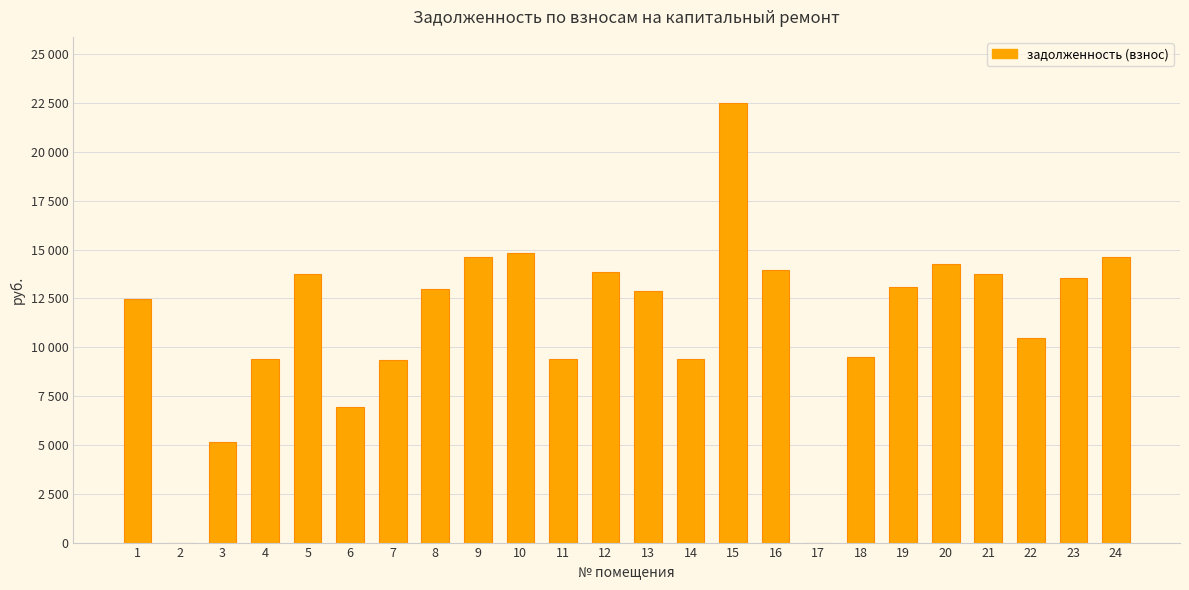

Are the bars horizontal?

No